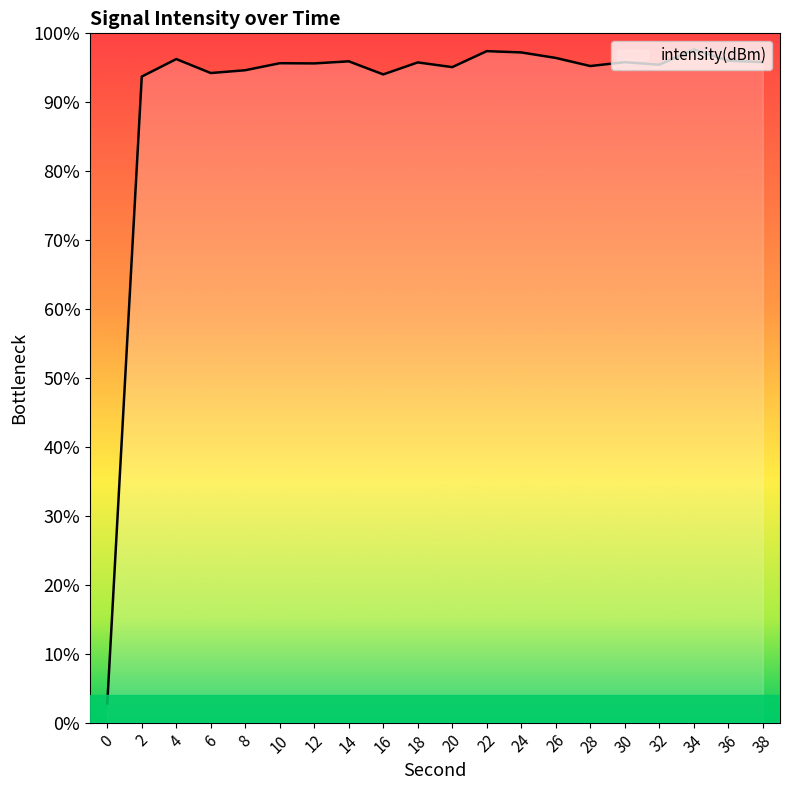

Does the chart display data point markers on the line(s)?

No